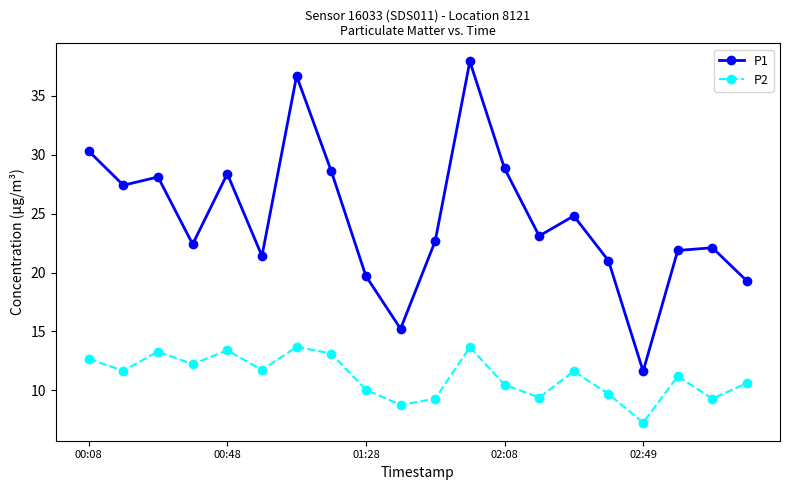

True or false: P2 has more than 0 points higher than both neighbors.

True